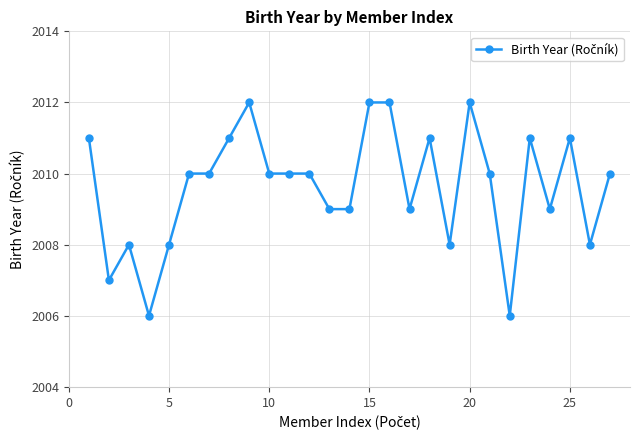

True or false: the data has more than 1 interior local peaks.

True